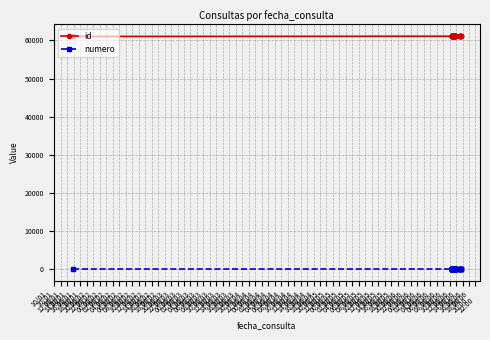

True or false: id and numero intersect in this chart.

False